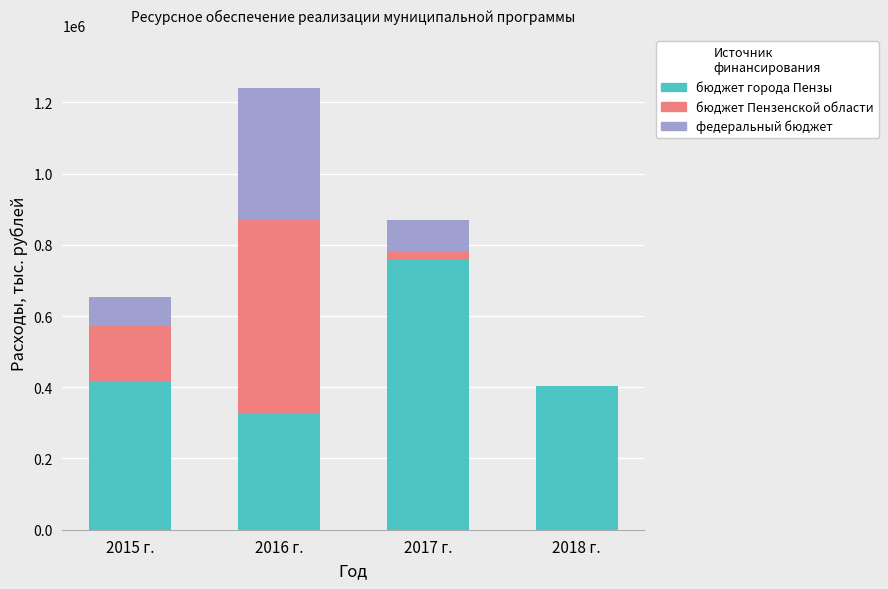

At which category is the sum across all series the highest?

2016 г.